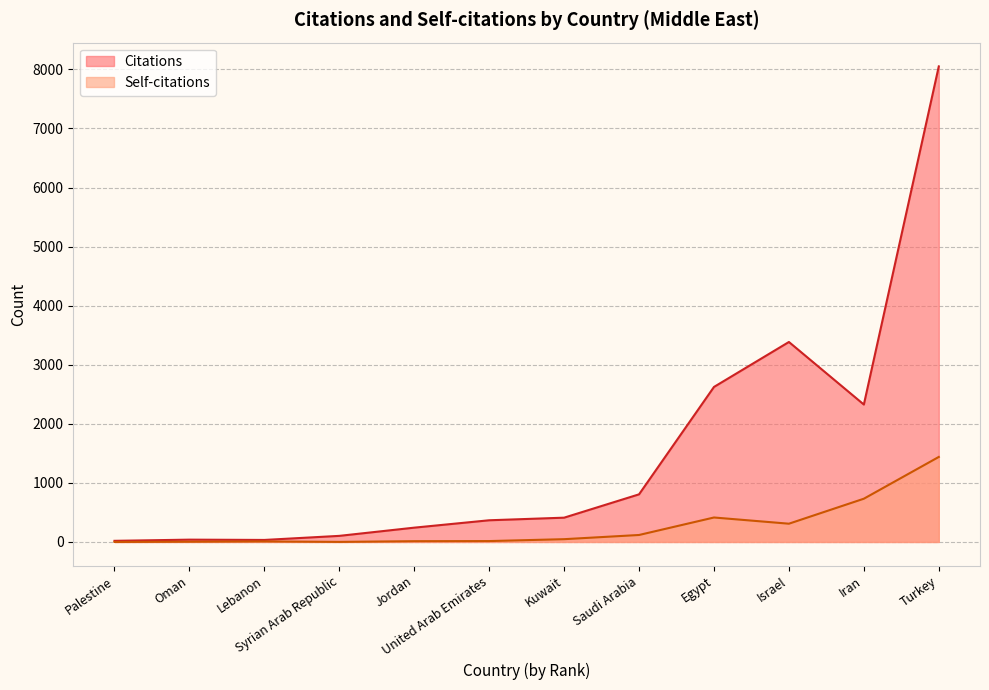

At which label is Self-citations closest to 719?

Iran